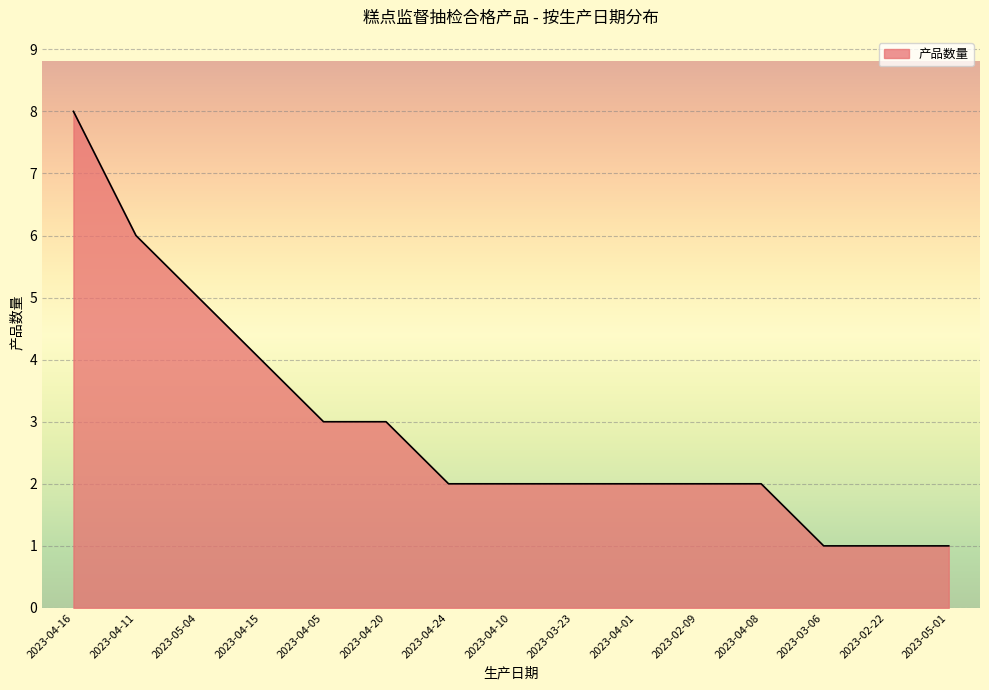

What position from the right is 2023-04-11?

14